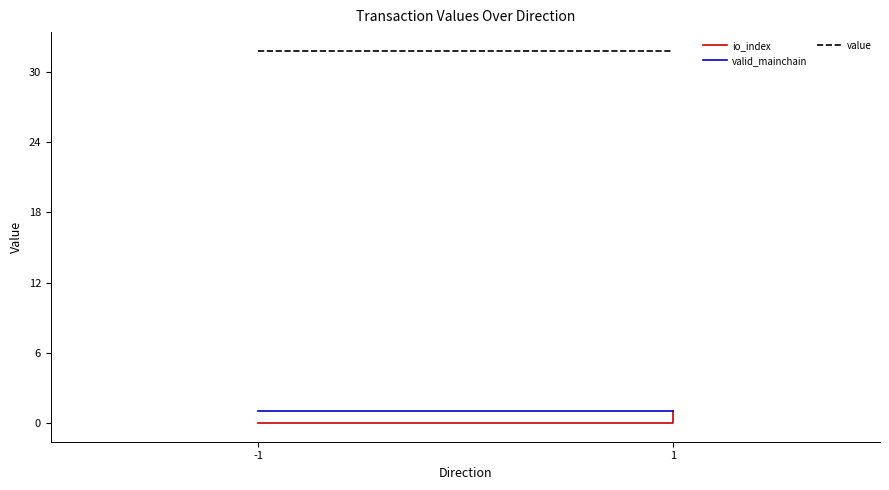

How many positive values does the io_index series have?

1